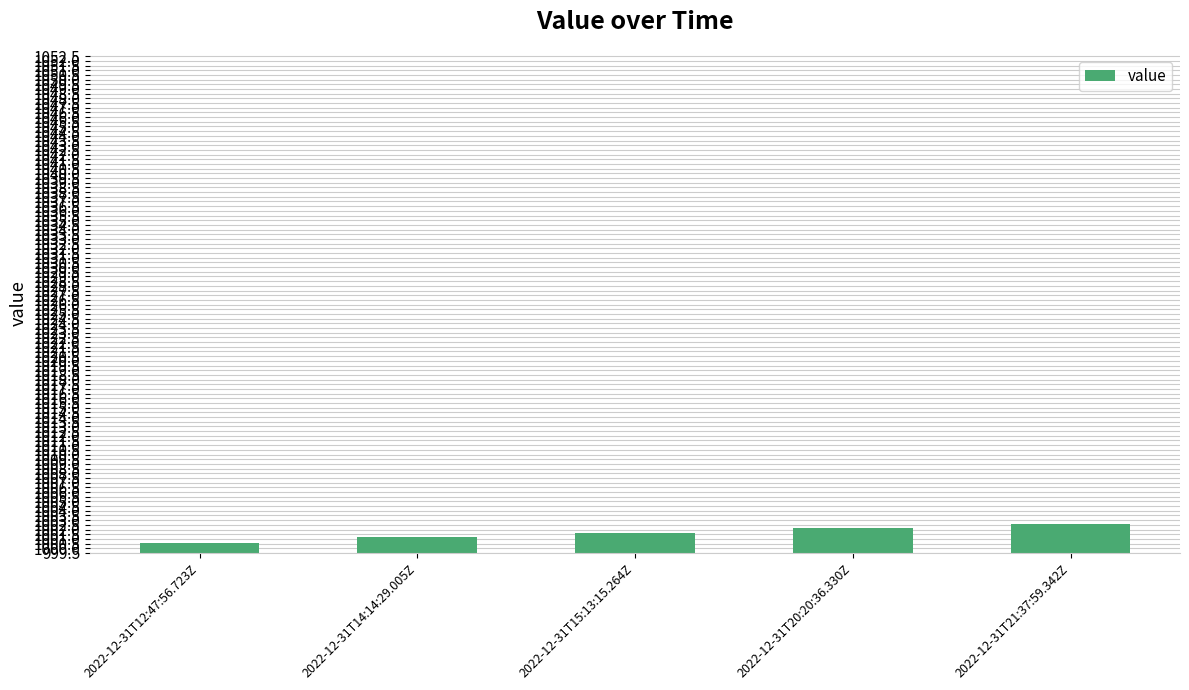

What is the smallest value displayed?

1000.6